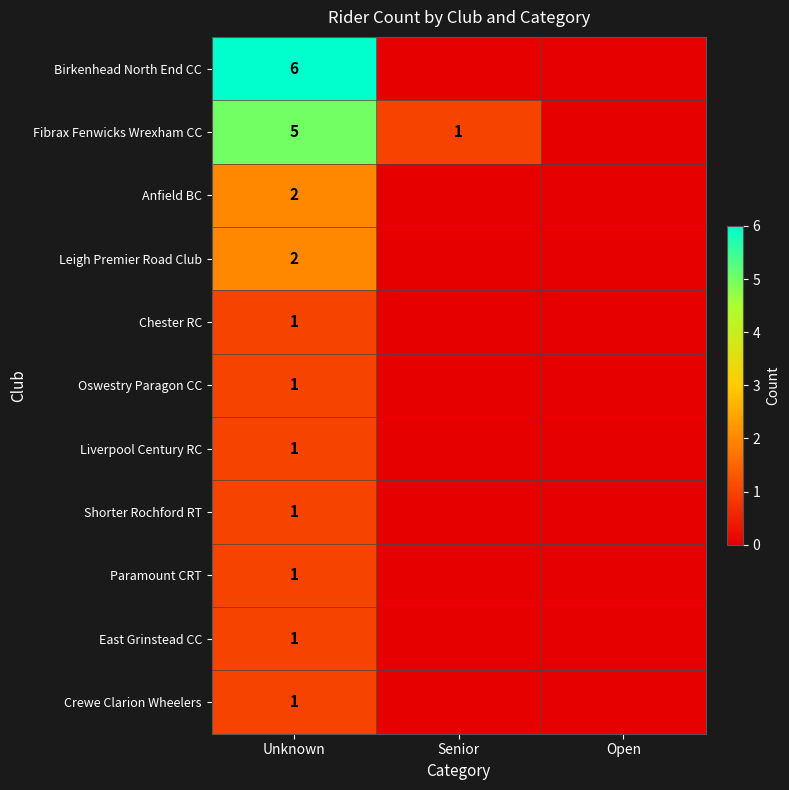

Is it true that Fibrax Fenwicks Wrexham CC equals 3 at Unknown?

False